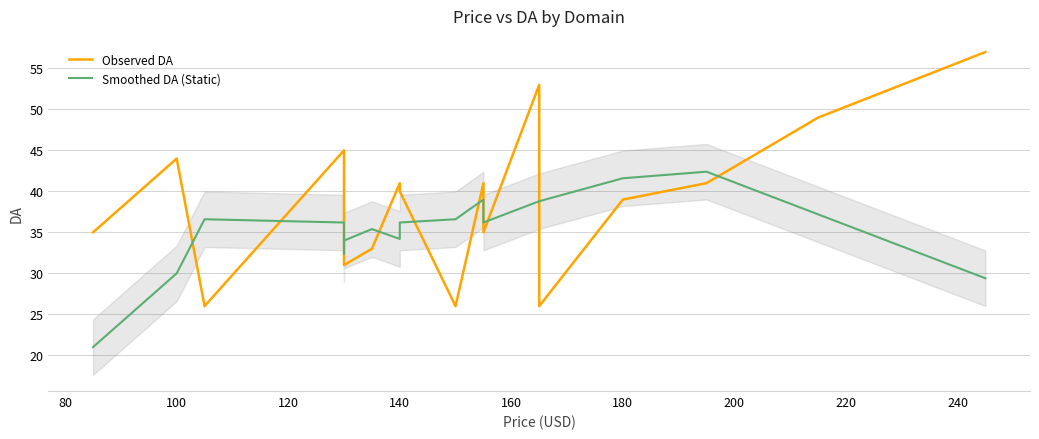

Count the number of data series in this chart.

2